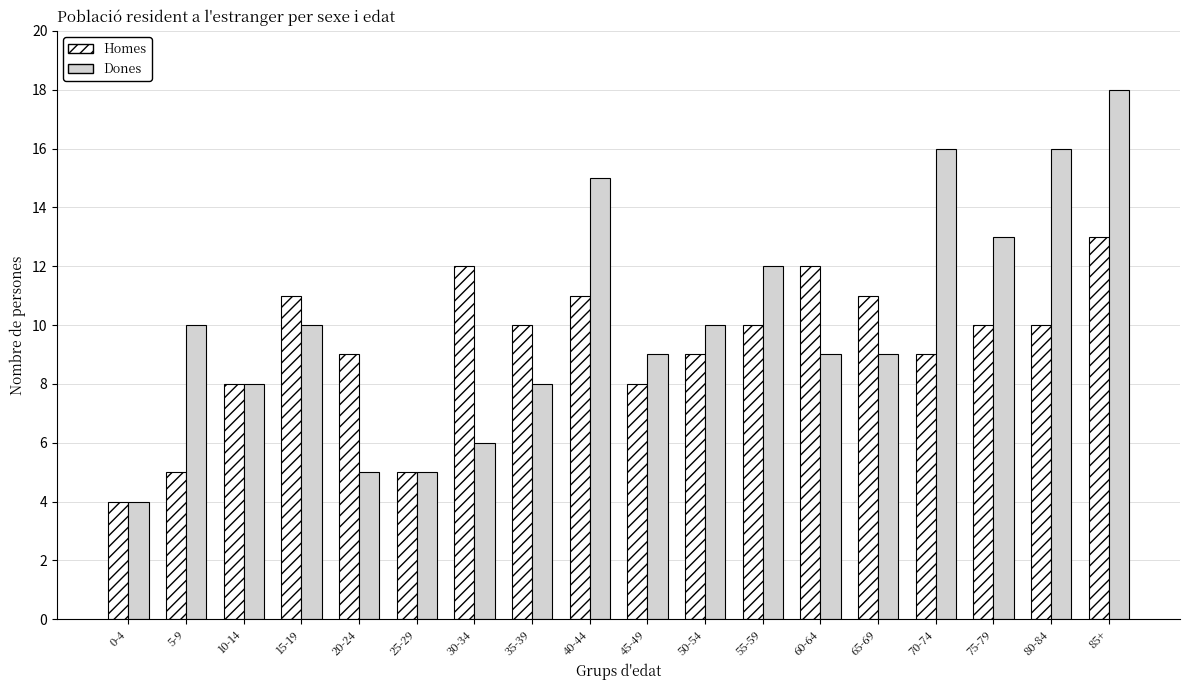

What is the difference between the highest and lowest values at 80-84?

6